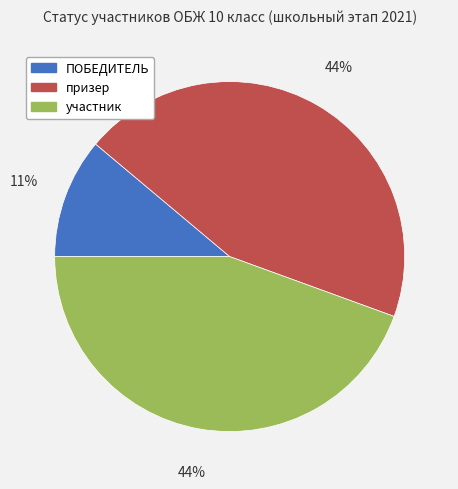

Does any single category account for the majority?

No